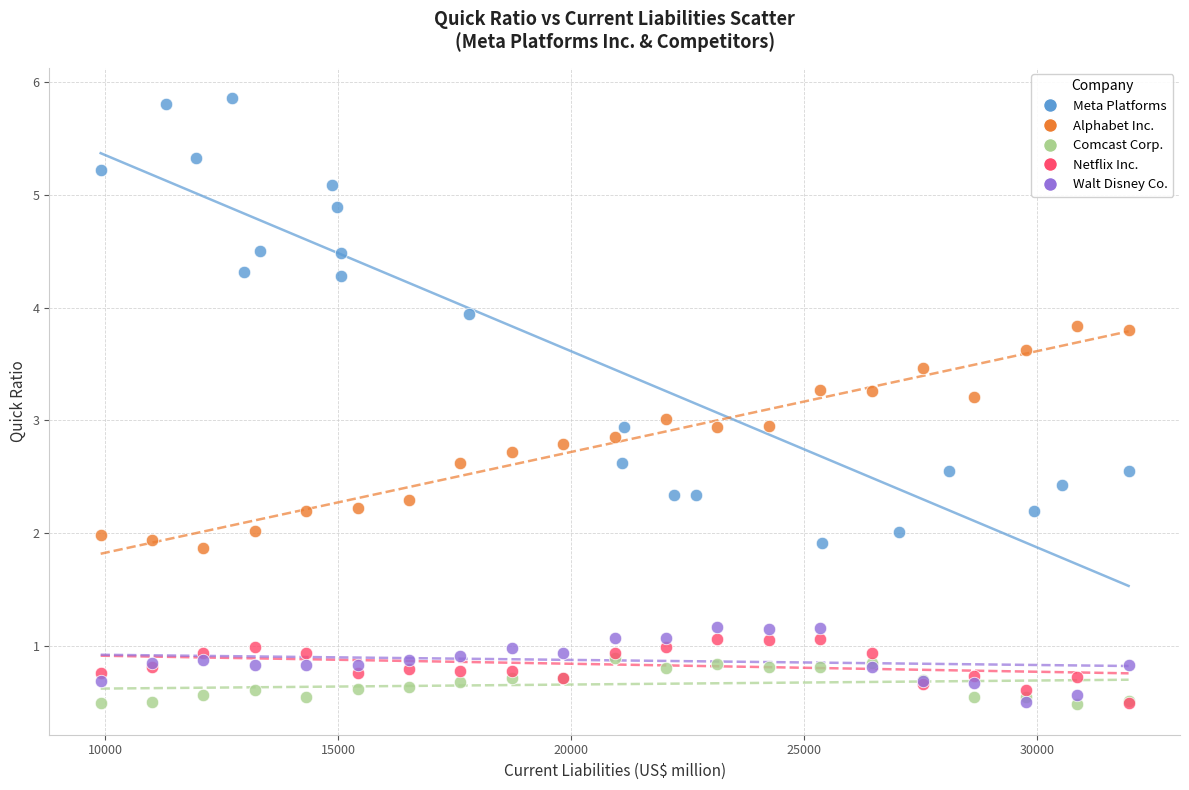

What are all the series names shown in the legend?

Meta Platforms, Alphabet Inc., Comcast Corp., Netflix Inc., Walt Disney Co.